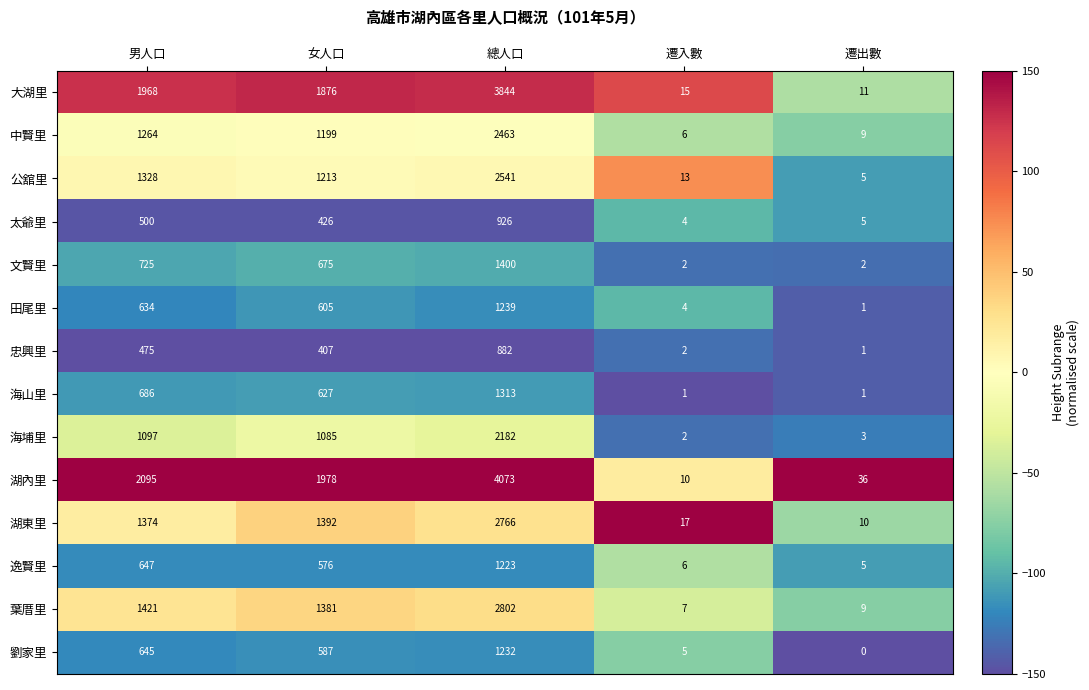

At which category does the chart reach its minimum across all series?

遷出數